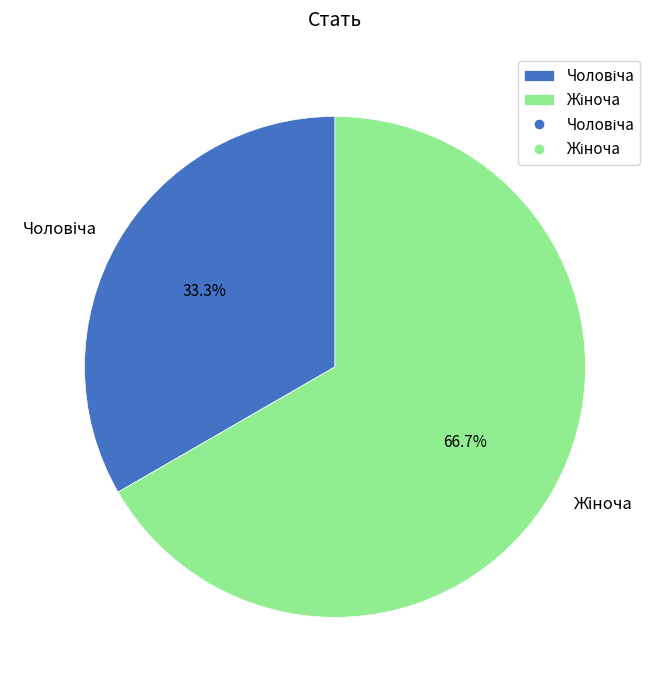

Does any single category account for the majority?

Yes